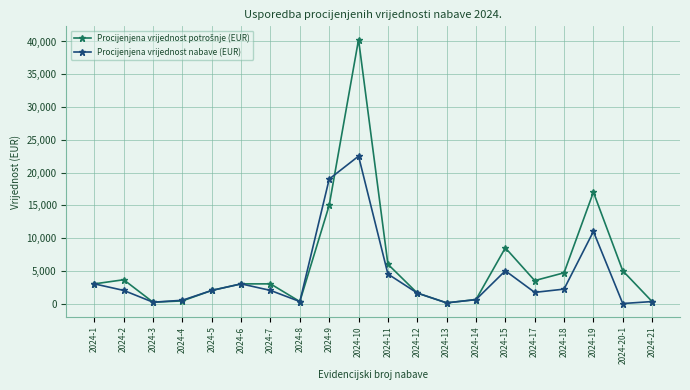

Which label corresponds to the largest value in the chart?

2024-10